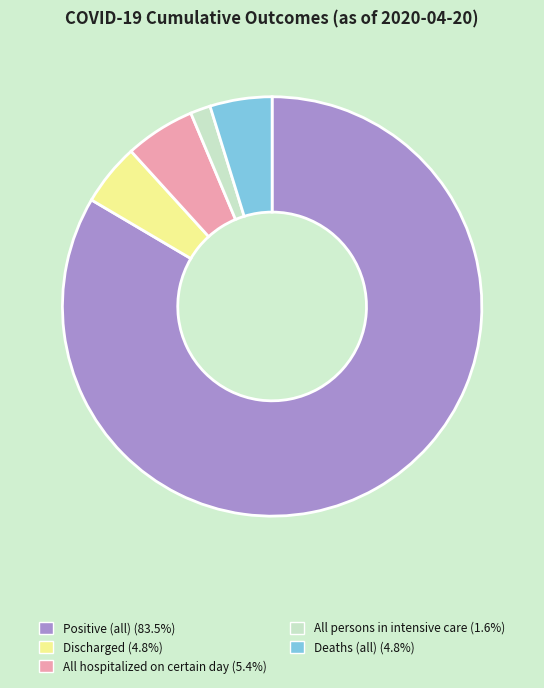

Which category has the biggest portion of the pie?

Positive (all)